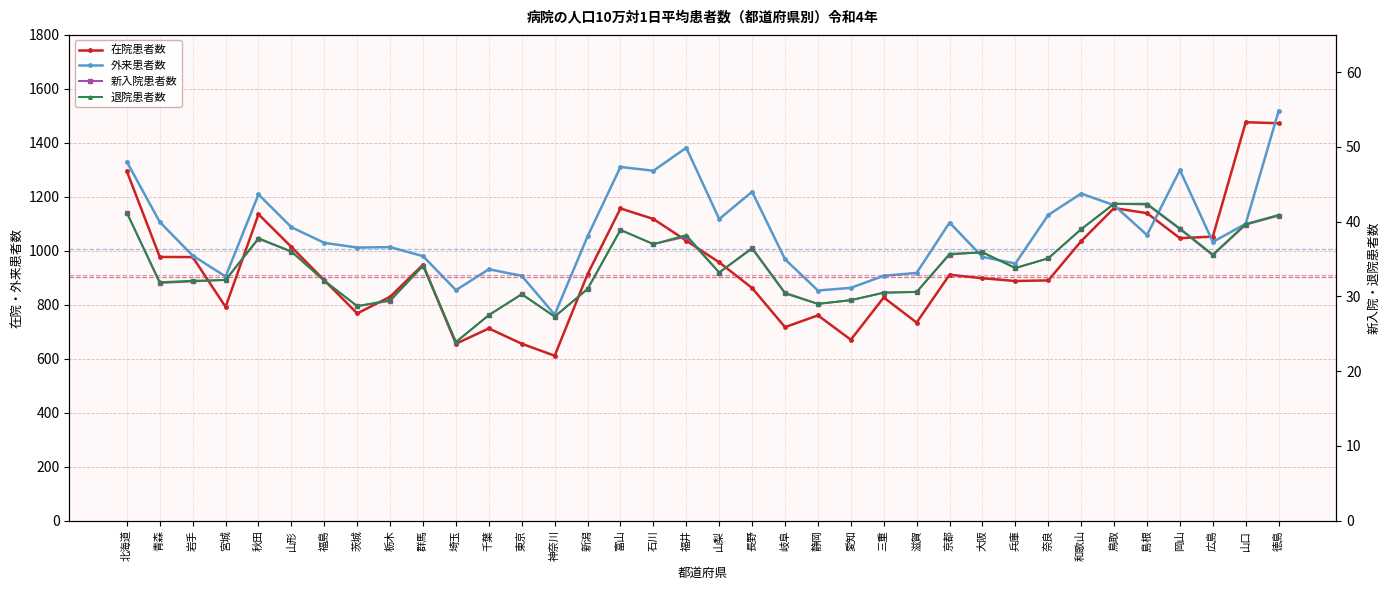

Is the value of 退院 at 神奈川 greater than the value of 外来 at 埼玉?

No